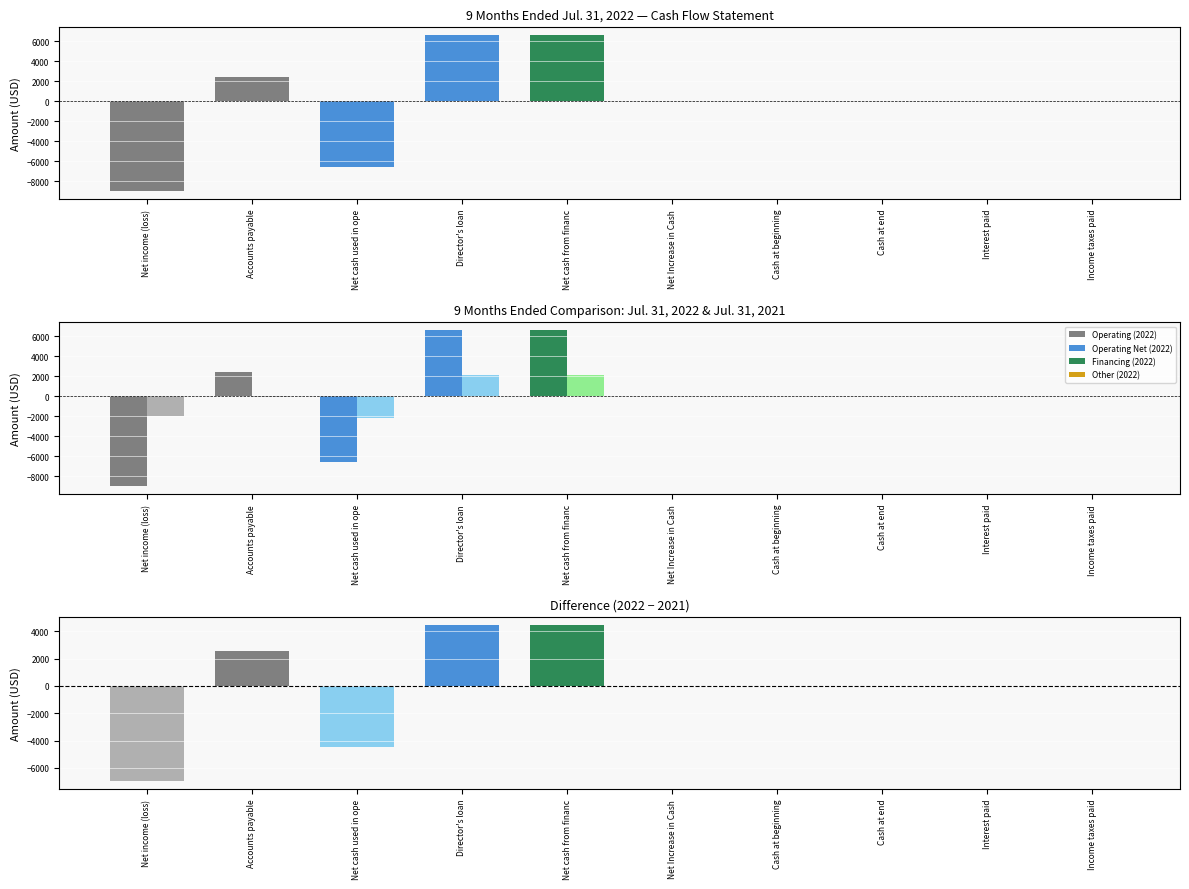

Count the number of data series in this chart.

2